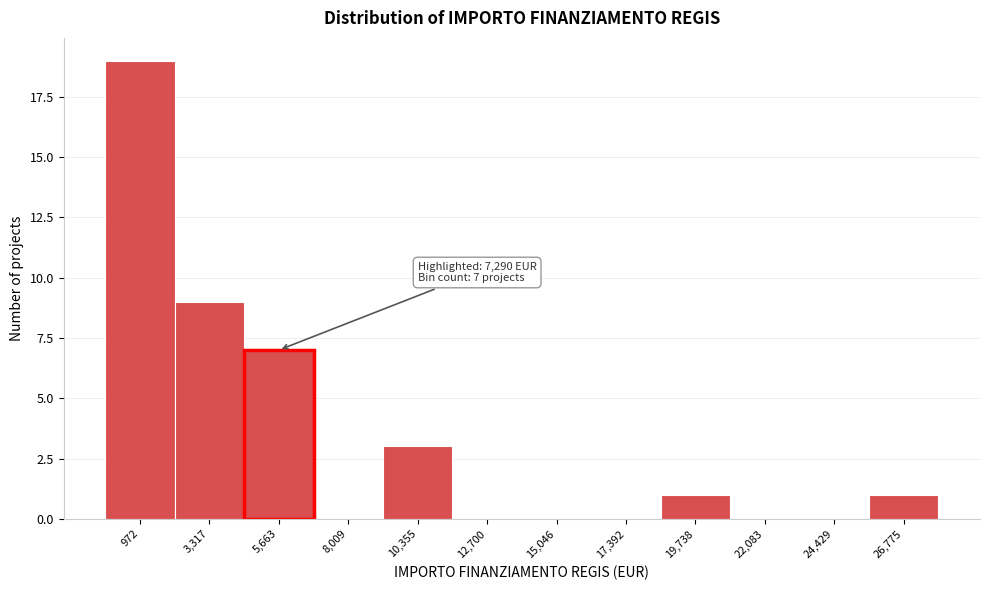

Reading right to left, transcribe all the data shown in this chart.

26,775=1	24,429=0	22,083=0	19,738=1	17,392=0	15,046=0	12,700=0	10,355=3	8,009=0	5,663=7	3,317=9	972=19